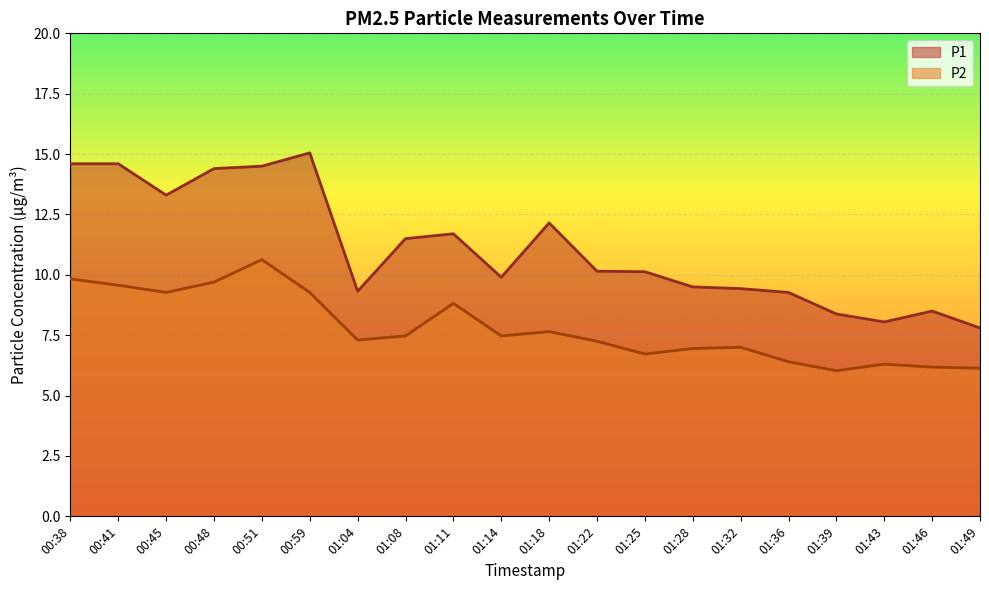

Which label corresponds to the smallest value in the chart?

01:39